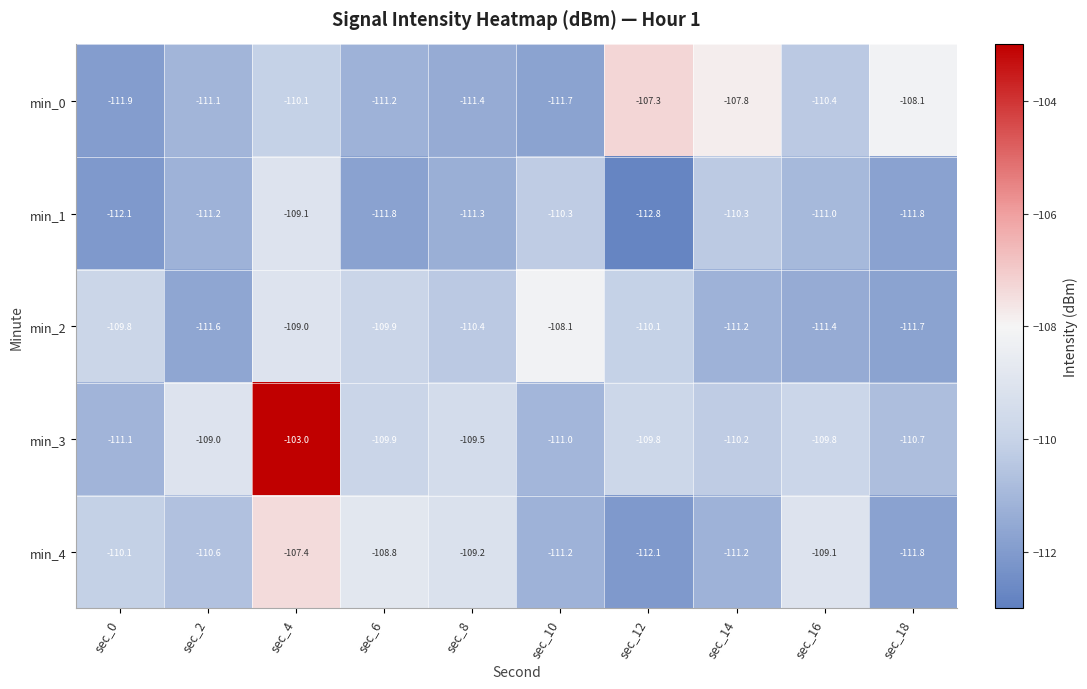

What is the difference between the maximum and minimum values in the min_1 series?

3.7